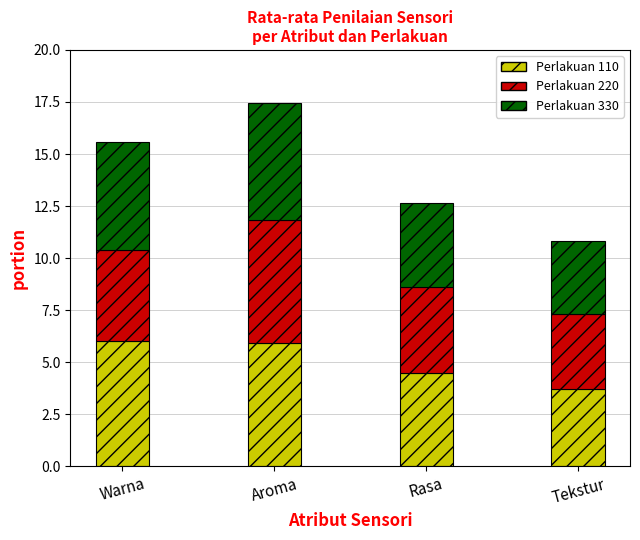

At which category is the sum across all series the highest?

Aroma